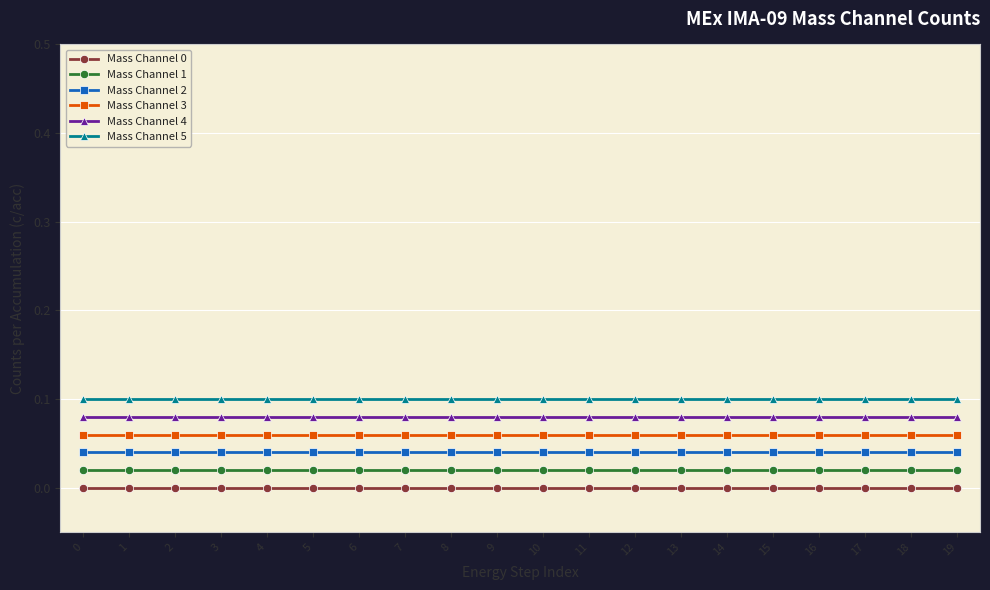

True or false: Mass Channel 2 and Mass Channel 4 cross at least once.

False